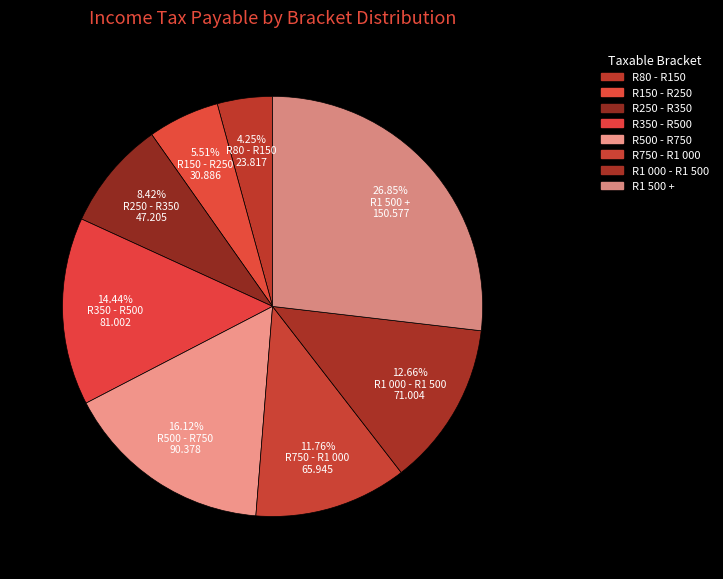

Approximately how many times larger is the value at R250 - R350 compared to R500 - R750?

0.5